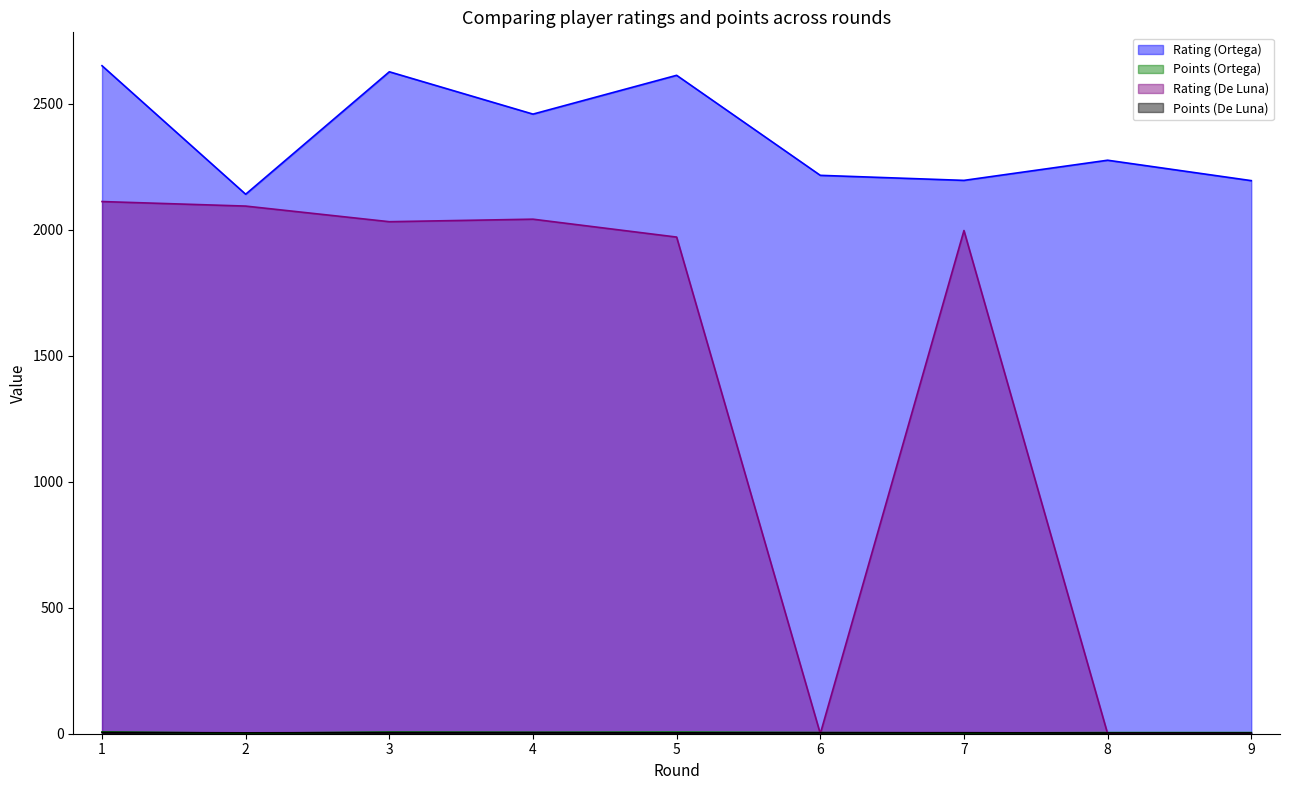

Where is Points (Ortega) nearest to the value 4?

6